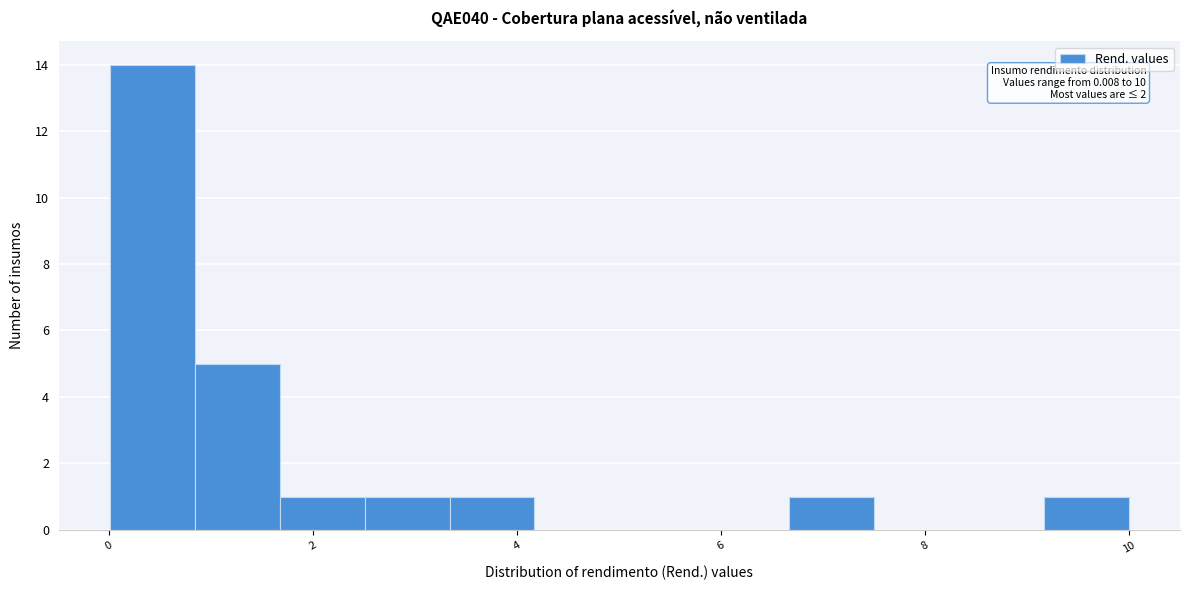

Which range on the x-axis has the tallest bar?

0.0 to 0.8